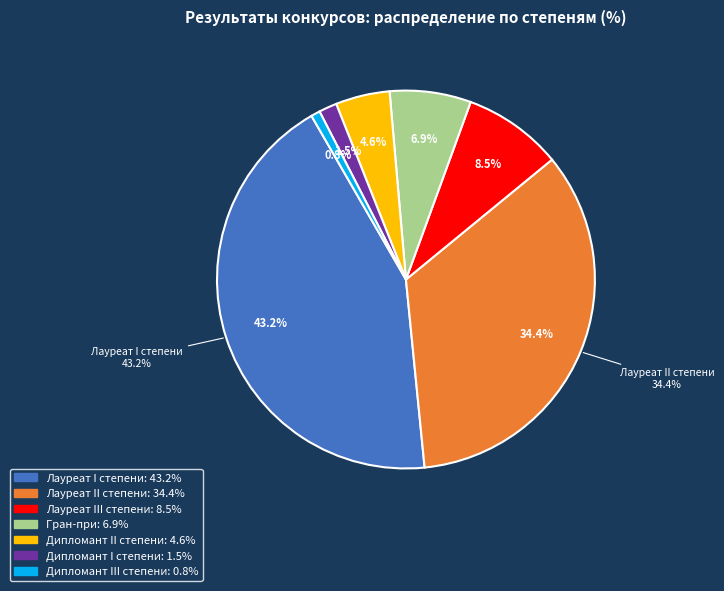

Which slice is the largest?

Лауреат I степени